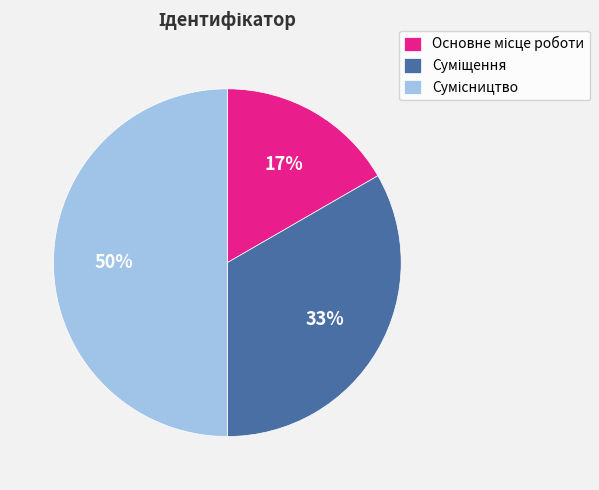

How many slices are in this pie chart?

3